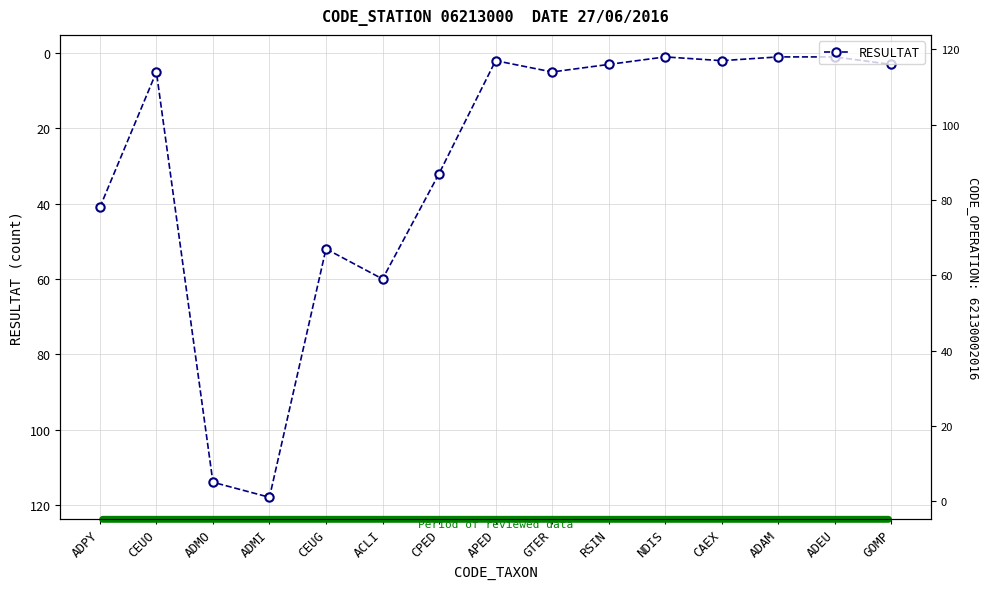

Reading left to right, list all the values displayed in this chart.

ADPY=41	CEUO=5	ADMO=114	ADMI=118	CEUG=52	ACLI=60	CPED=32	APED=2	GTER=5	RSIN=3	NDIS=1	CAEX=2	ADAM=1	ADEU=1	GOMP=3